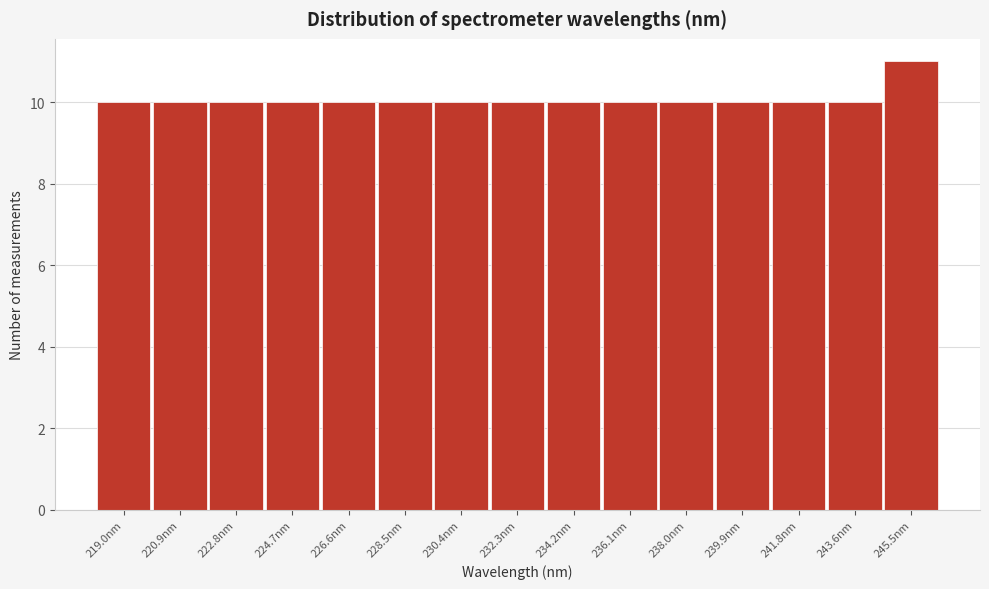

Which range on the x-axis has the tallest bar?

244.6 to 246.4